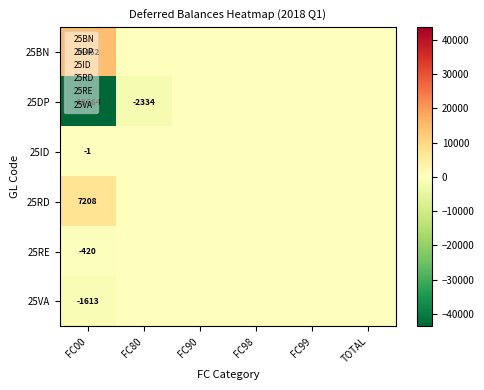

True or false: 25RD has a value of 7208 at FC00.

True